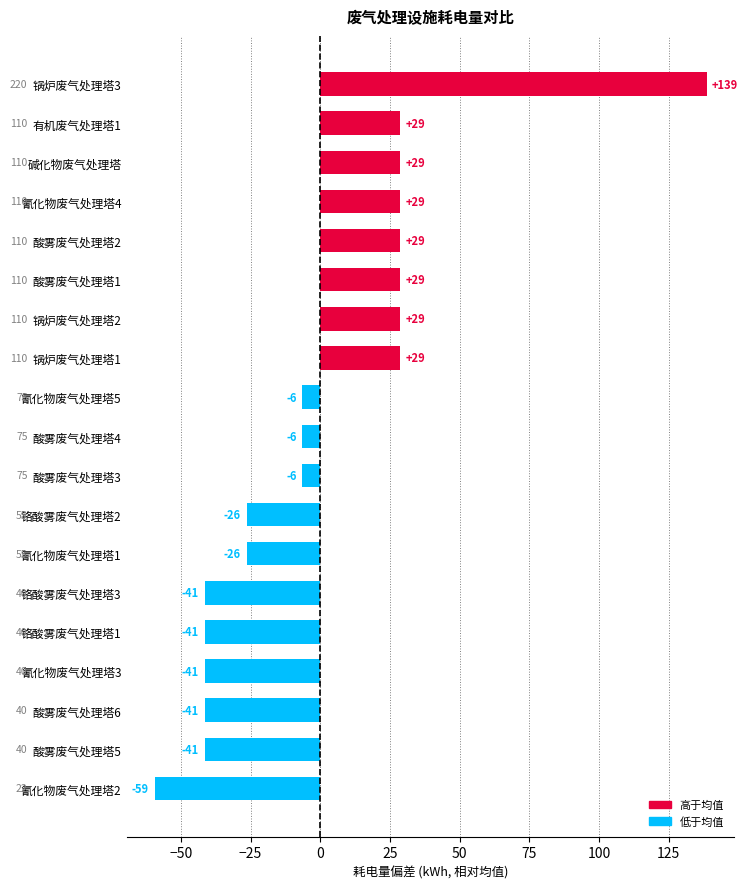

Is it true that the value at 铬酸雾废气处理塔2 is 80?

False